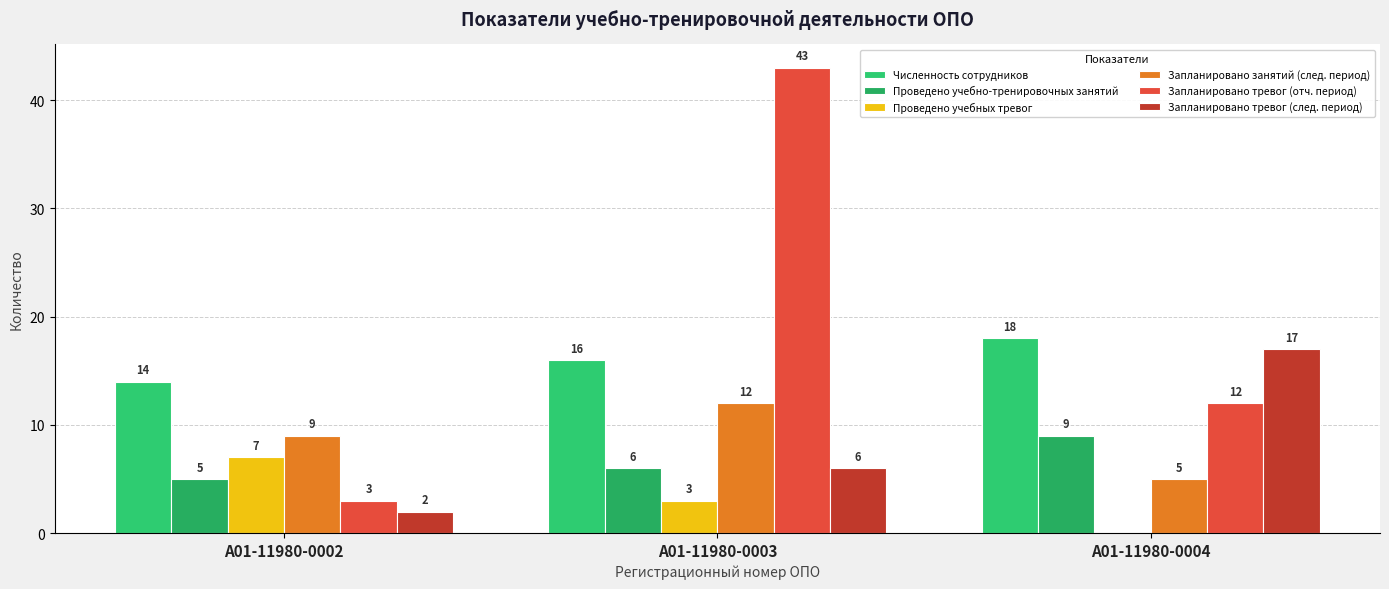

What are all the series names shown in the legend?

Численность сотрудников, Проведено учебно-тренировочных занятий, Проведено учебных тревог, Запланировано занятий (след. период), Запланировано тревог (отч. период), Запланировано тревог (след. период)